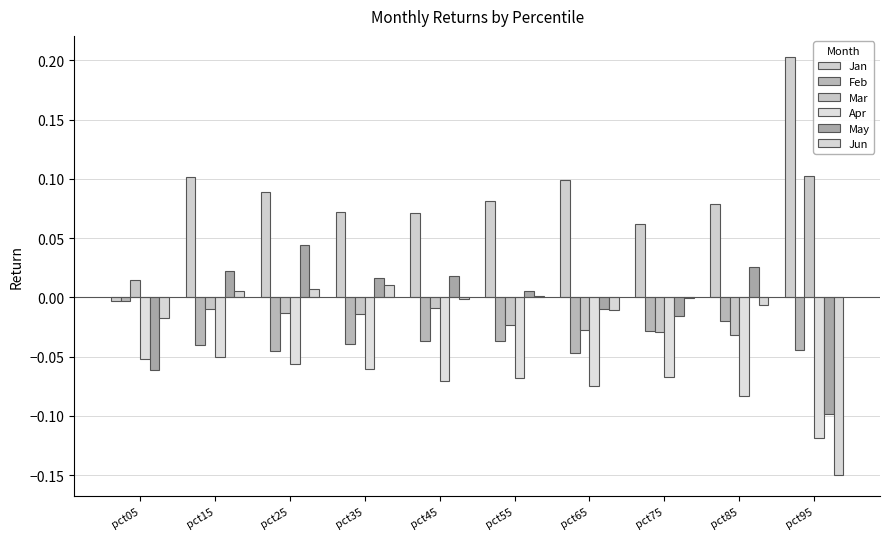

Does the chart contain stacked bars?

No